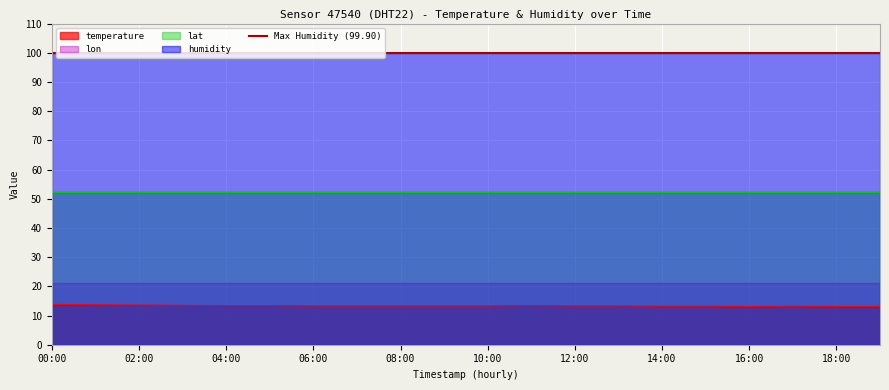

True or false: lat has a value of 52.2 at 09:00.

True